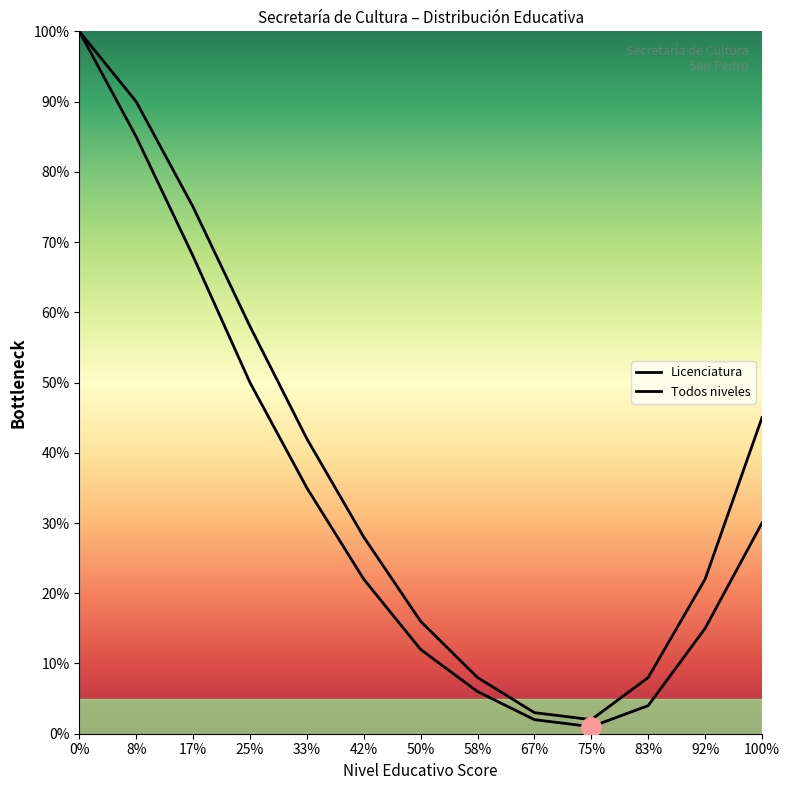

Where is Licenciatura nearest to the value 50?

25%